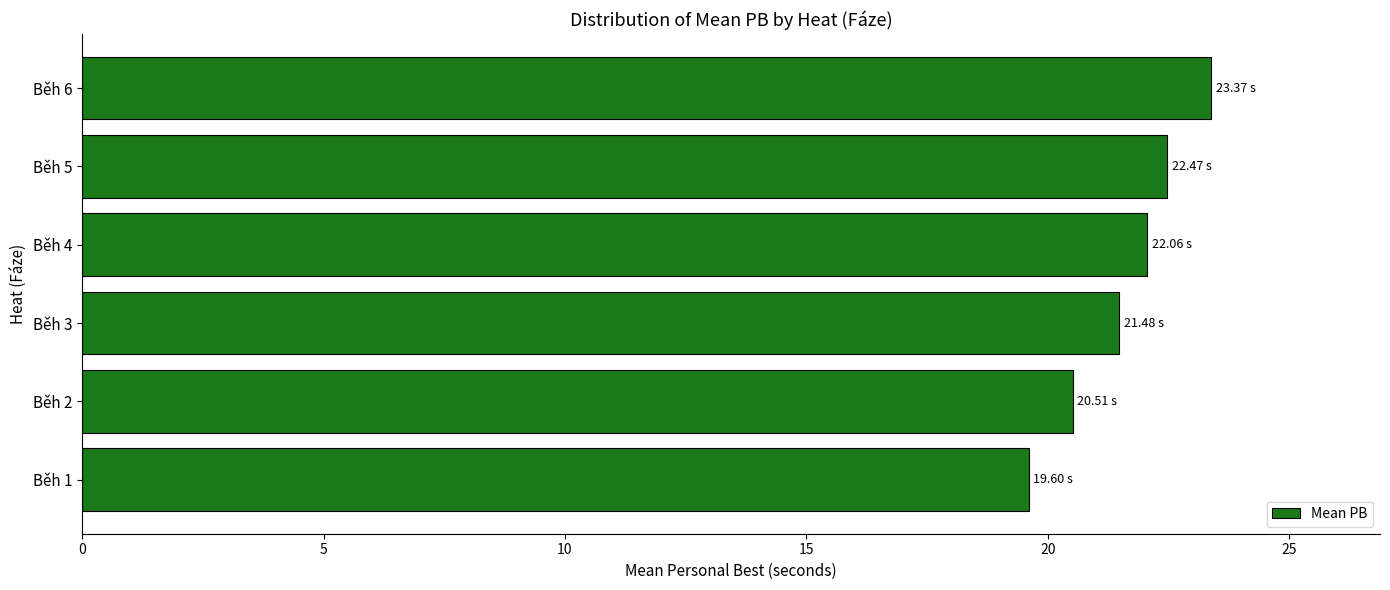

What is the sum of the values at Běh 5 and Běh 2?

43.0